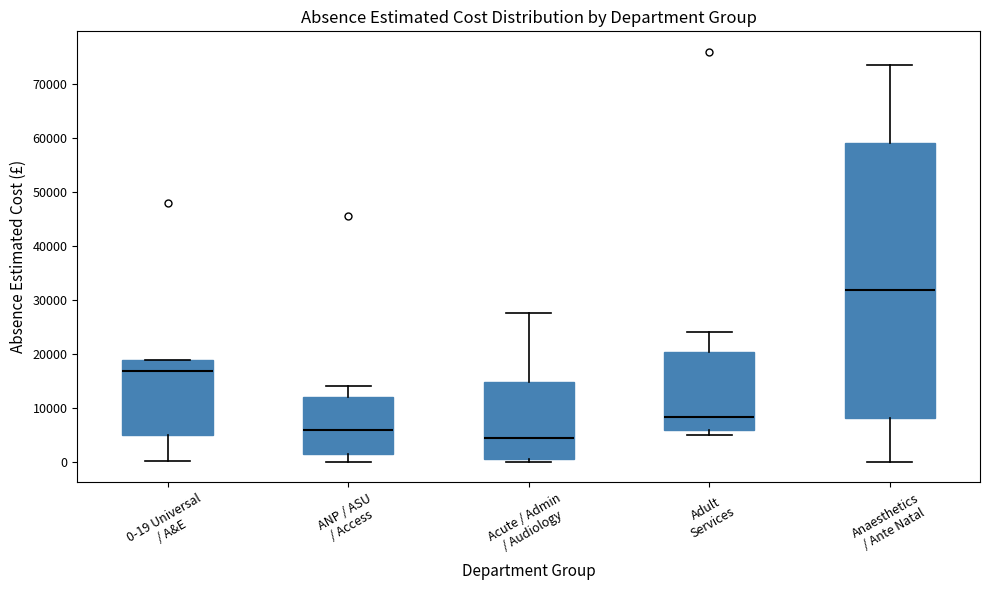

Where does the median line of the box for 0-19 Universal / A&E sit on the y-axis? The values are not printed on the chart, so give them approximately, as read against the axis.

17000